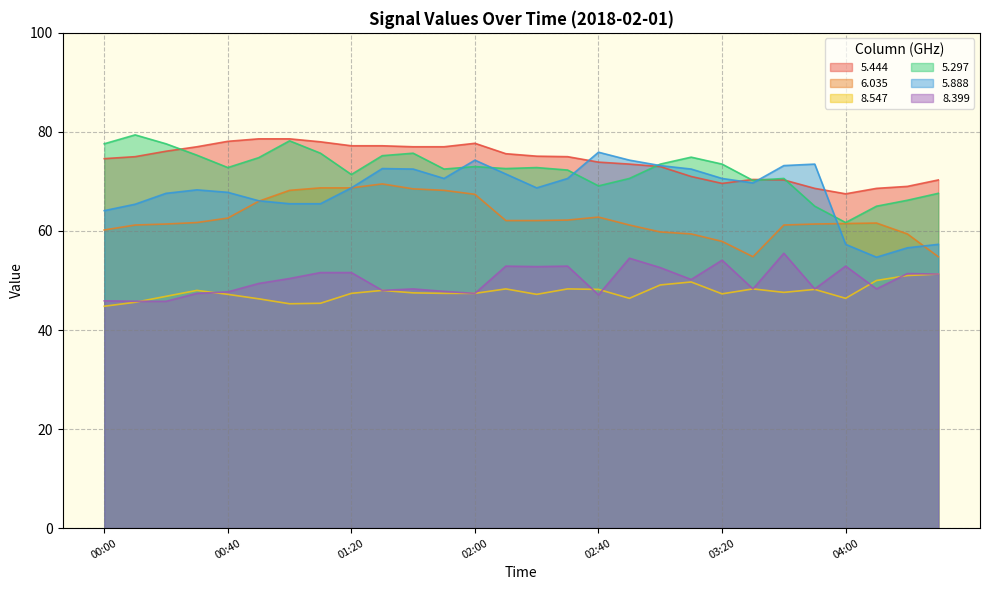

At which category does   6.035 reach its first local valley?

03:30